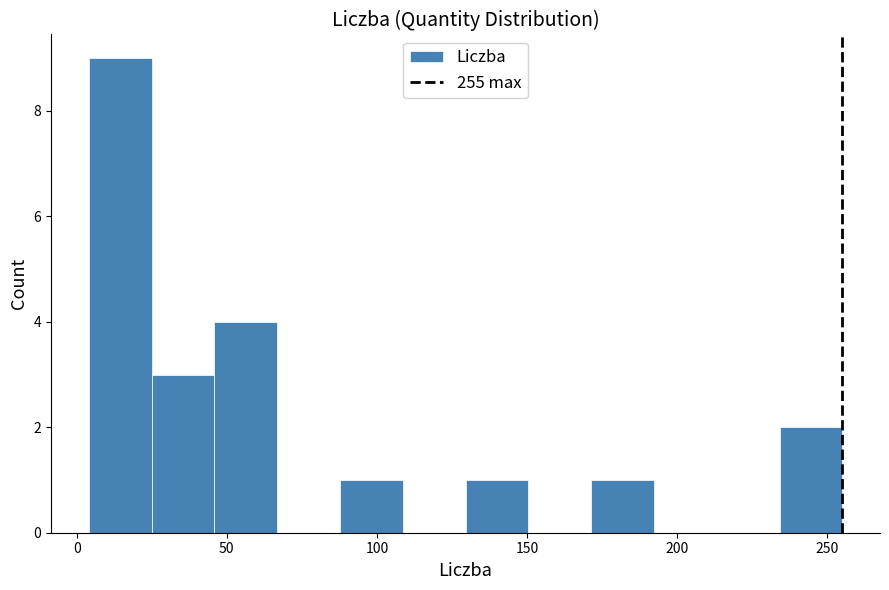

Over which range of the x-axis is the bar tallest?

5 to 25